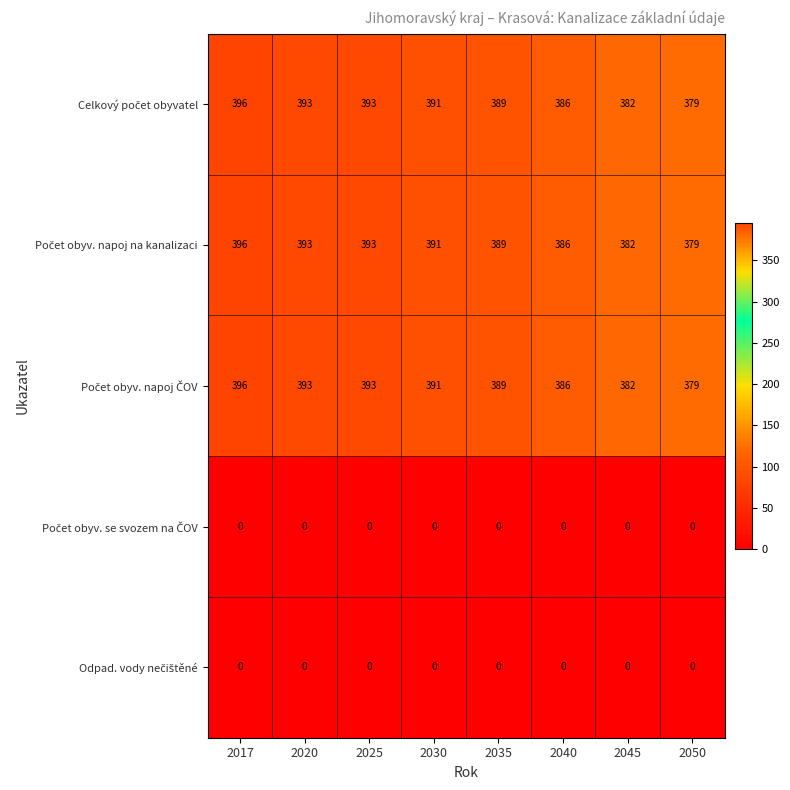

What is the total value across all series at 2045?

1146